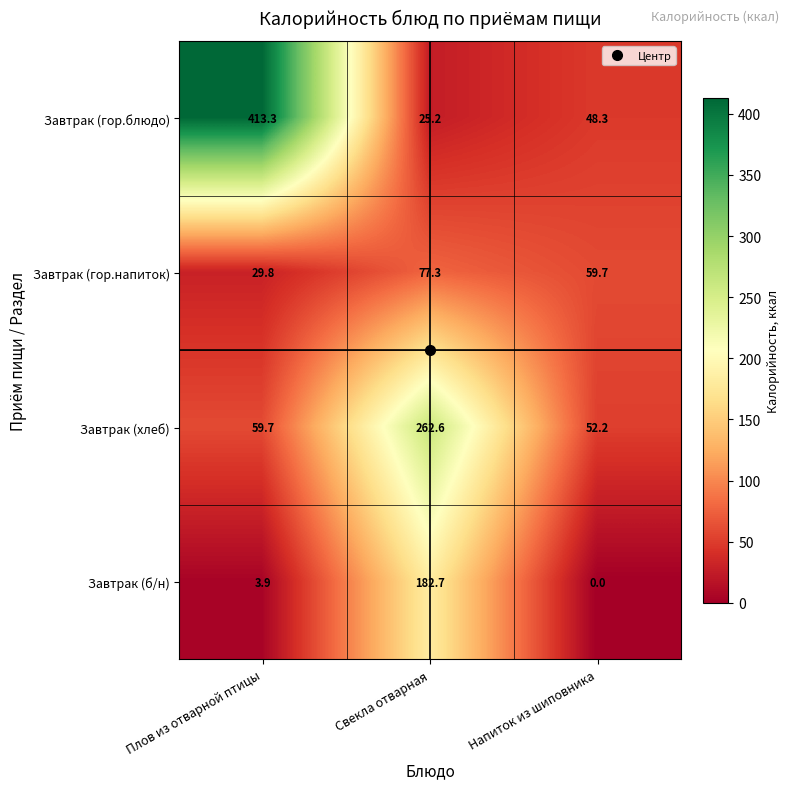

Read the Завтрак (хлеб) value at Плов из отварной птицы.

59.7